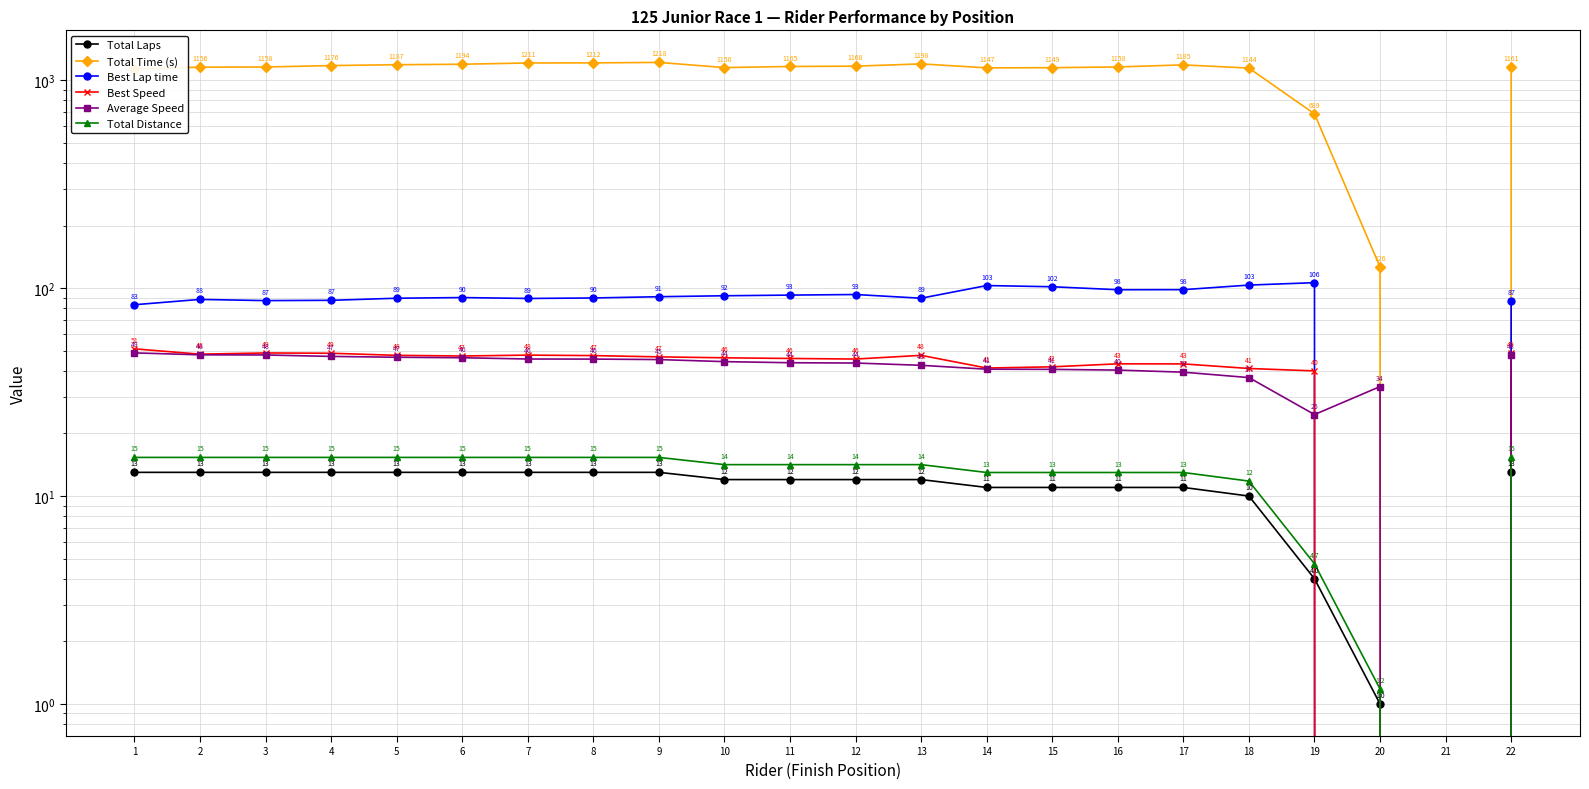

What is the difference between the Average Speed values at 17 and 5?

7.1